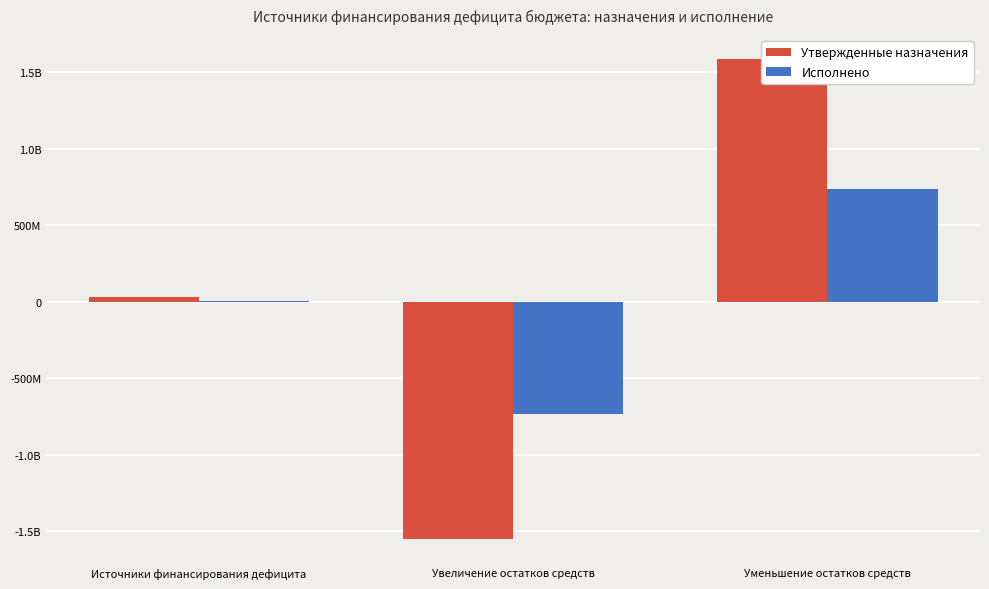

Between Источники финансирования дефицита and Уменьшение остатков средств, which is larger?

Уменьшение остатков средств